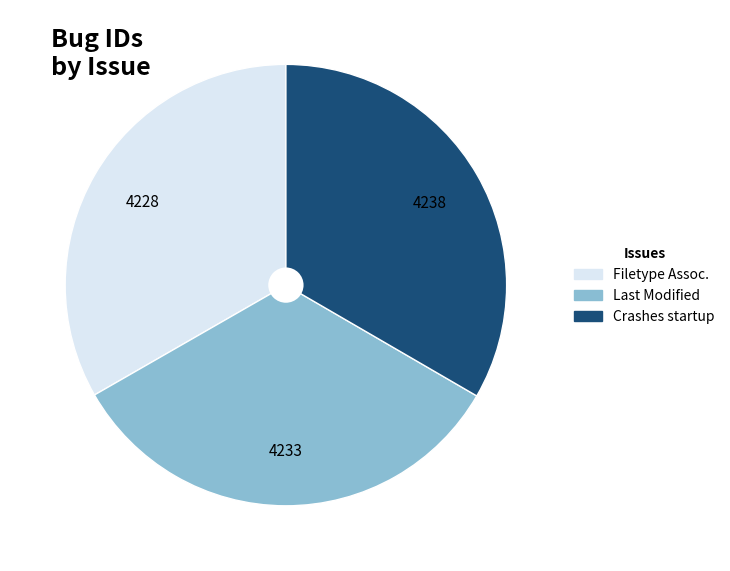

Does any single category account for the majority?

No